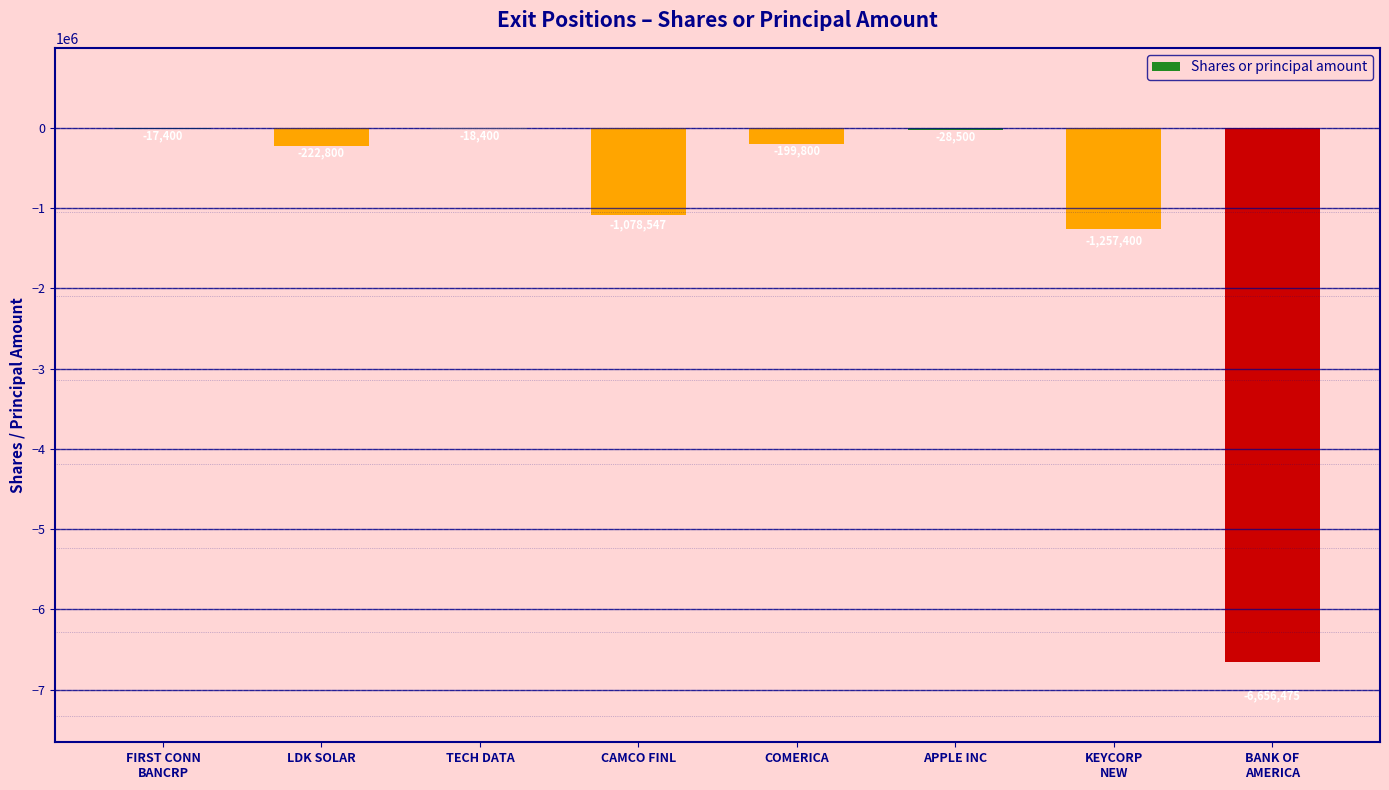

What is the change in value from CAMCO FINL to APPLE INC?

+1050047